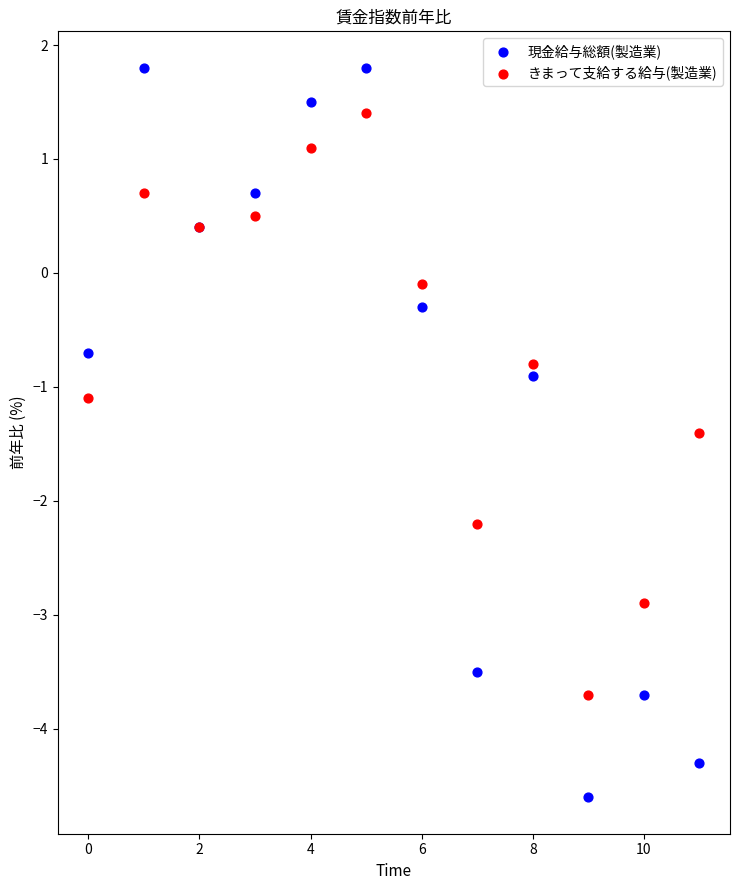

Which series contains the highest Y value?

現金給与総額(製造業)